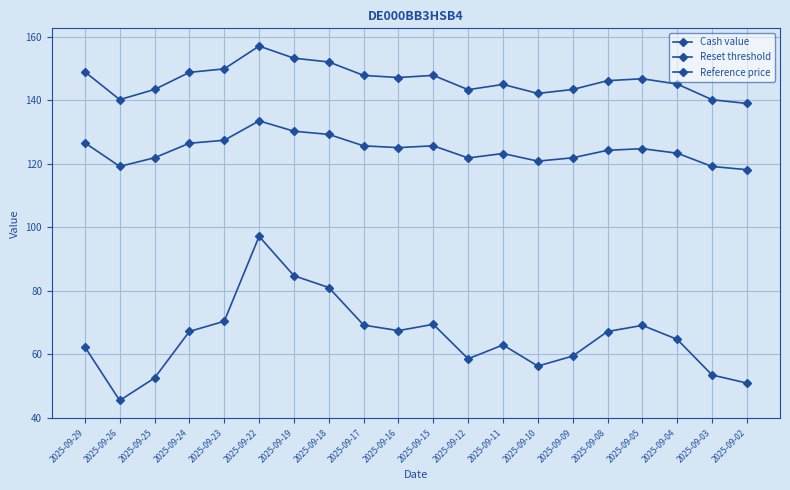

What is the average value of the Reference price series?

146.4